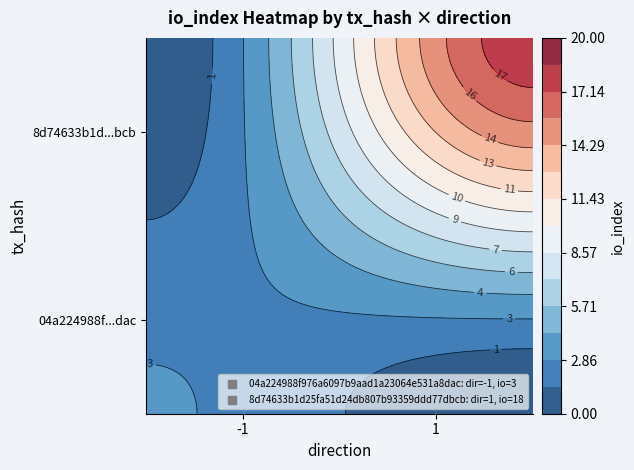

True or false: 8d74633b1d25fa51d24db807b93359ddd77dbcb has a value of 7 at io_index.

False